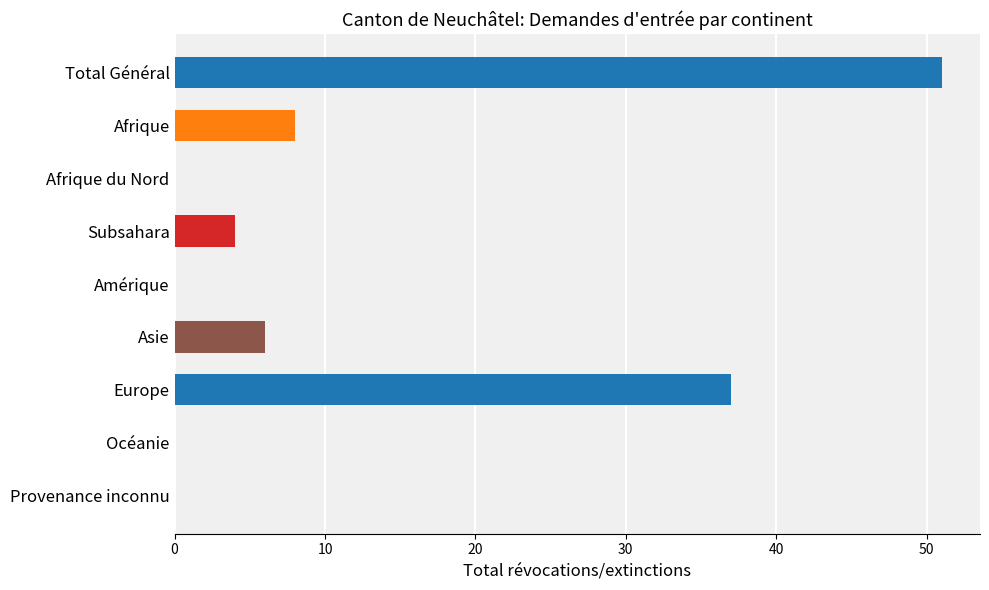

How many series are shown in this chart?

1